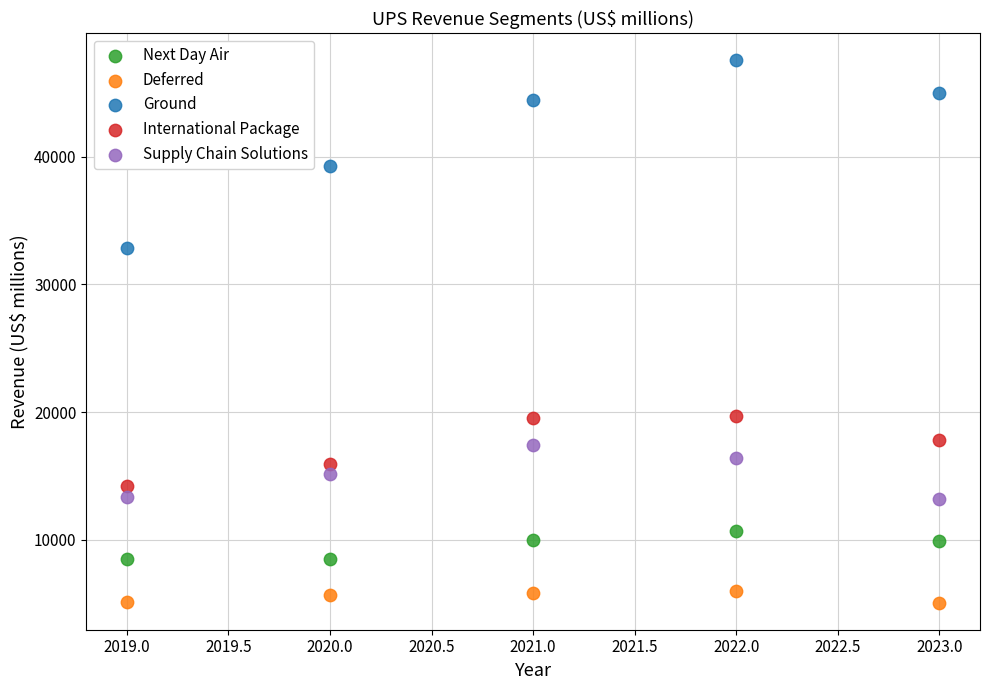

What is the X range (max minus min) for the scatter plot?

4